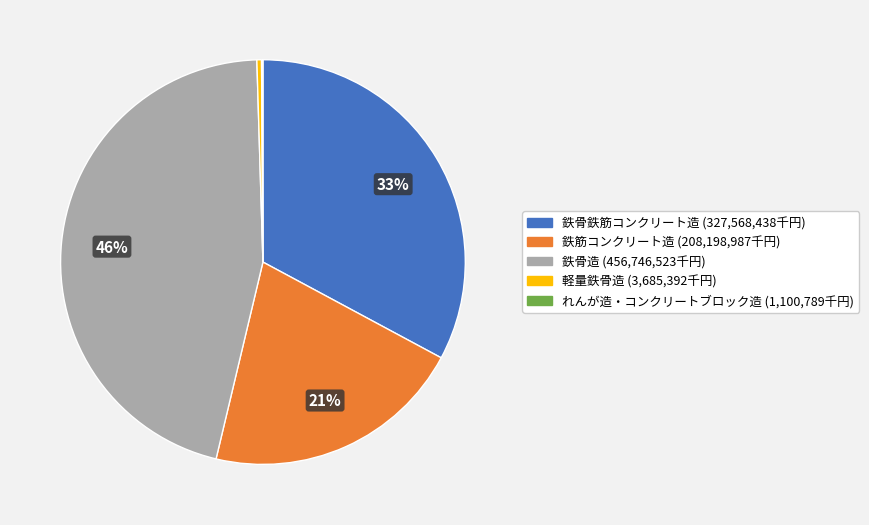

Does 鉄骨造 represent more than half of the total?

No